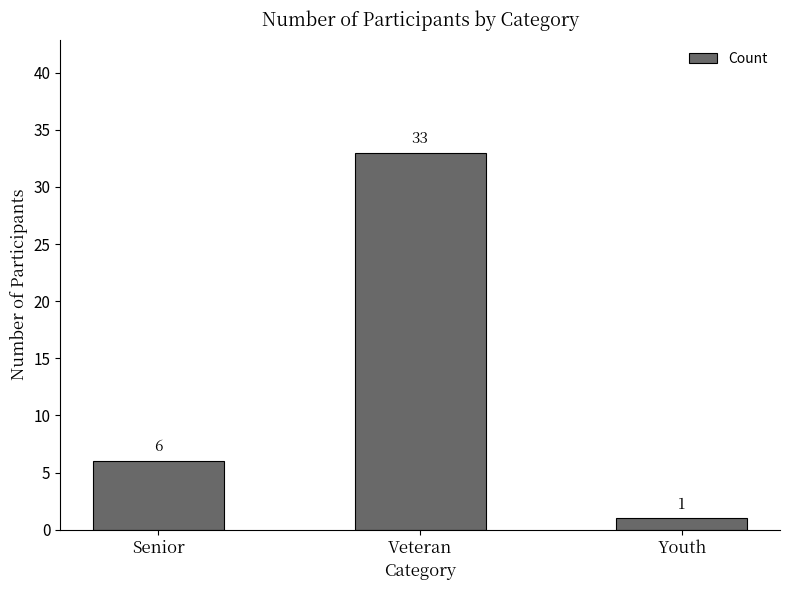

True or false: the data shows 33 at Veteran.

True